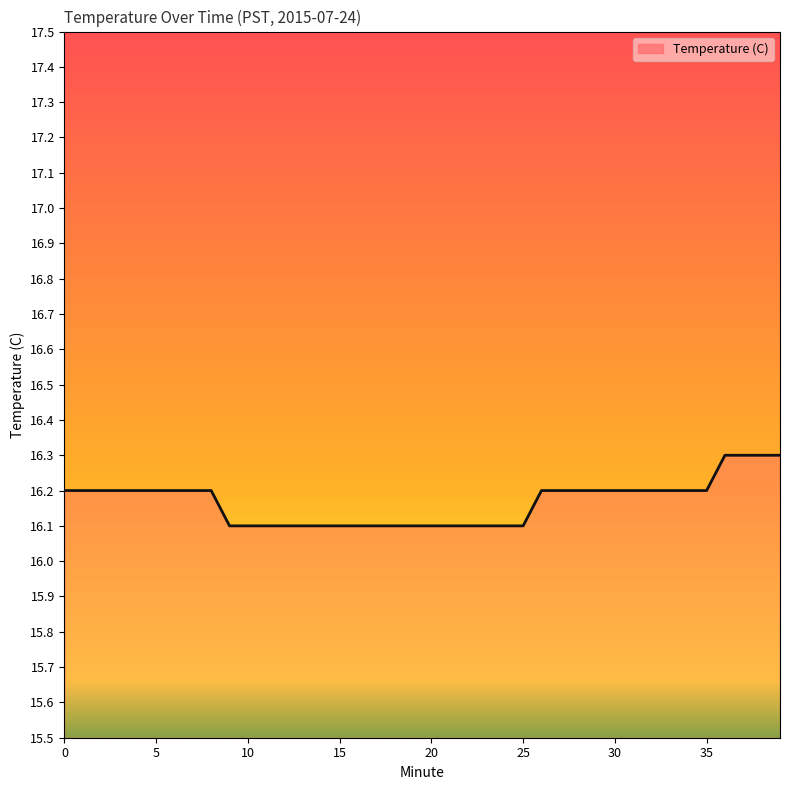

What is the maximum value shown in the chart?

16.3